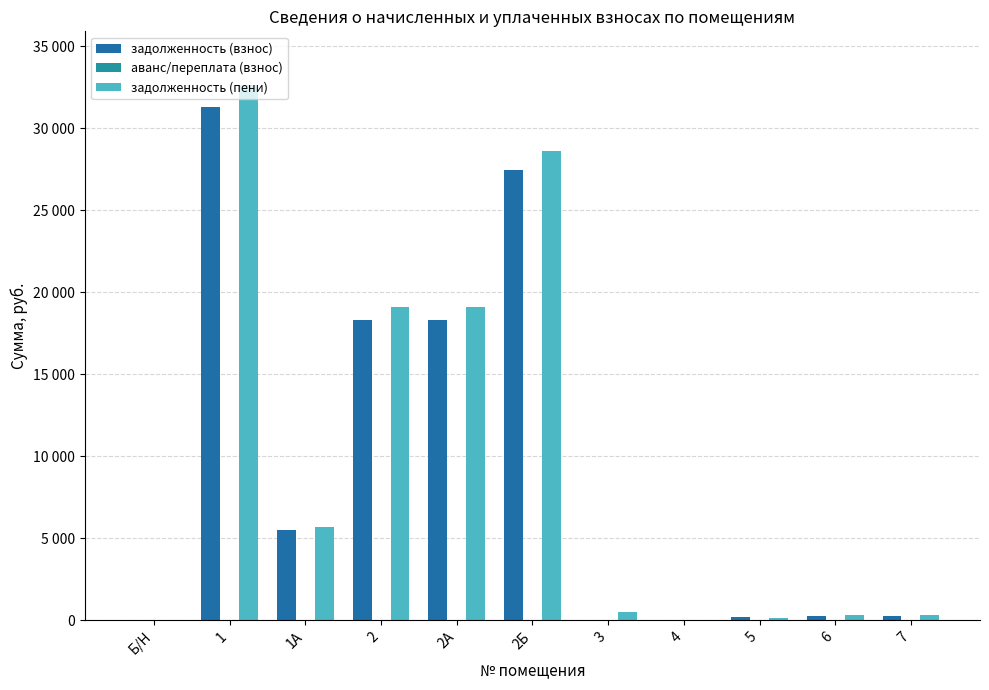

True or false: задолженность (взнос) has a value of 467.8 at 6.

False